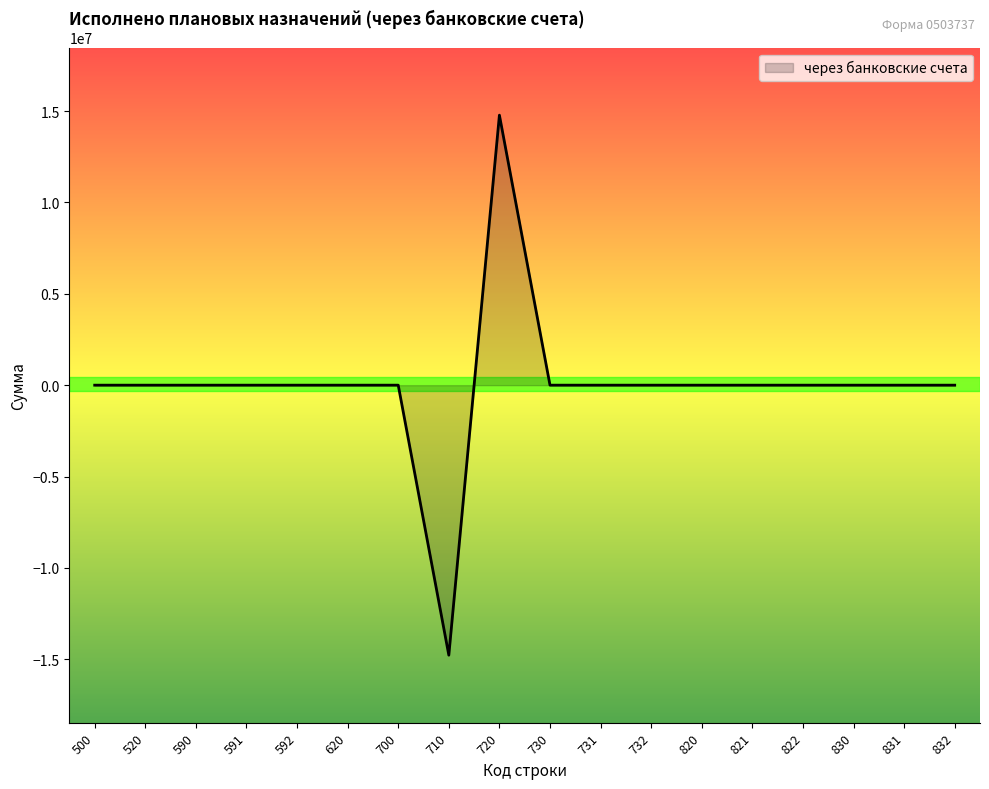

What is the maximum value shown in the chart?

14773581.3